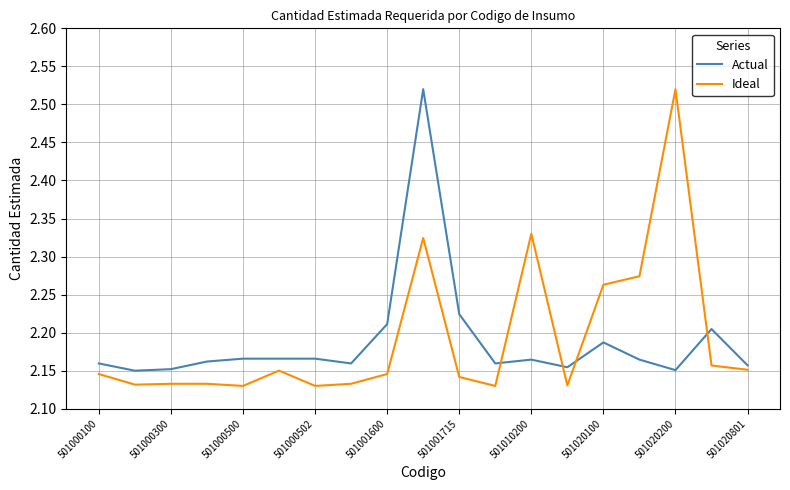

What is the difference between the maximum and minimum values in the Ideal series?

0.4